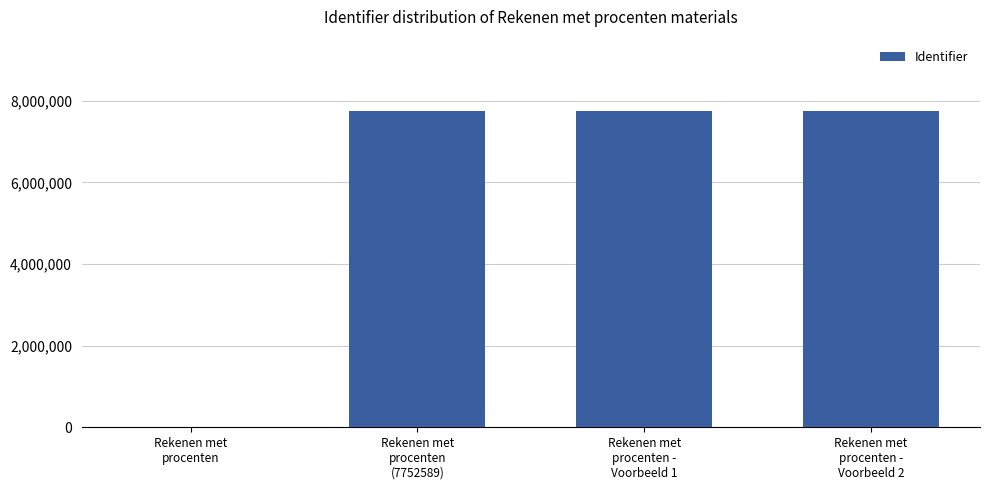

Are the bars horizontal?

No